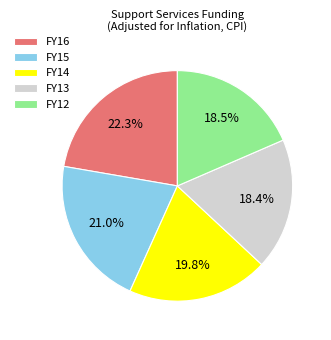

Between FY15 and FY13, which is larger?

FY15